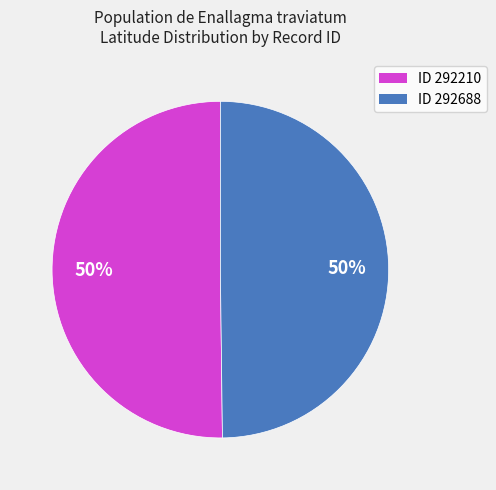

To the nearest percent, what is the average slice percentage?

50%